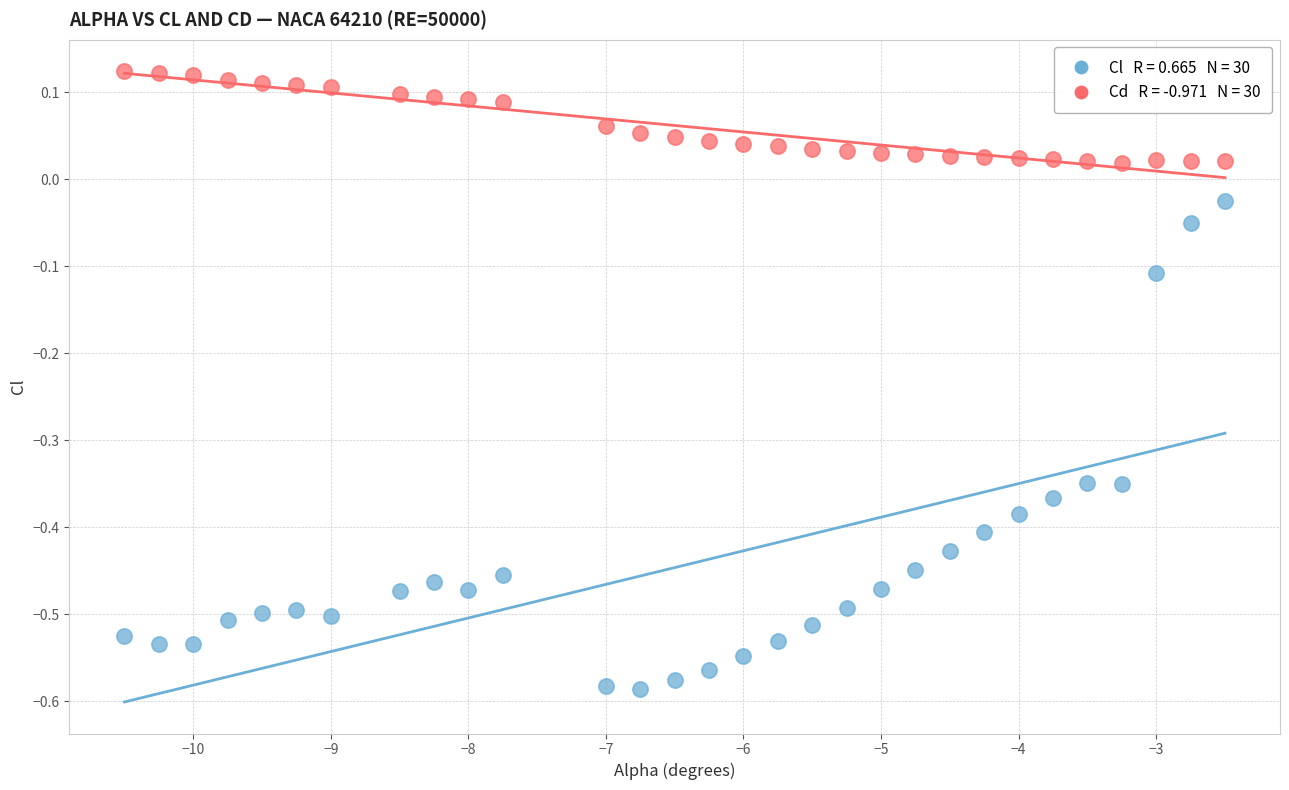

Across all data points, what is the range of X values (max minus min)?

8.0